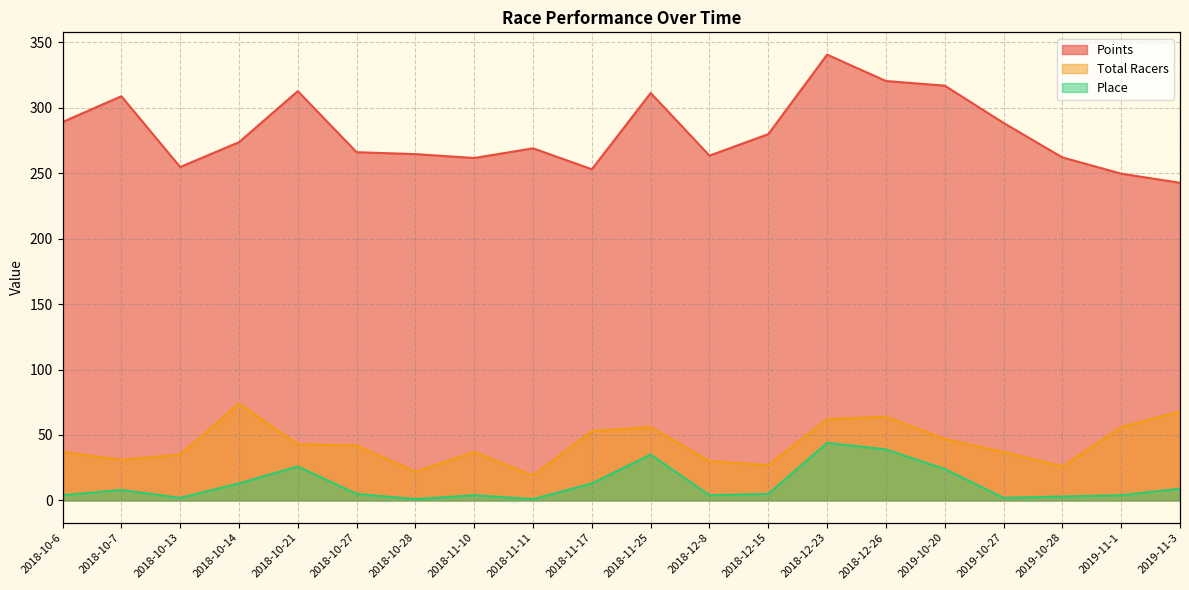

What is the value of the Total Racers point at the 6th from the left?

42.0